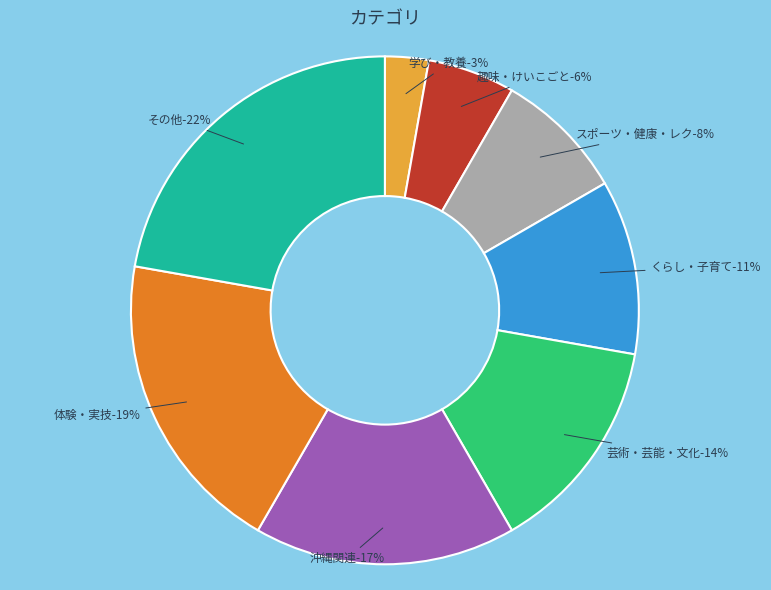

How many slices are in this pie chart?

8